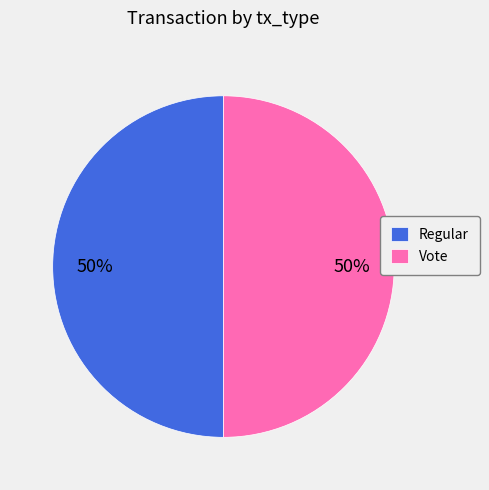

To the nearest percent, what is the combined percentage of Vote and Regular?

100%